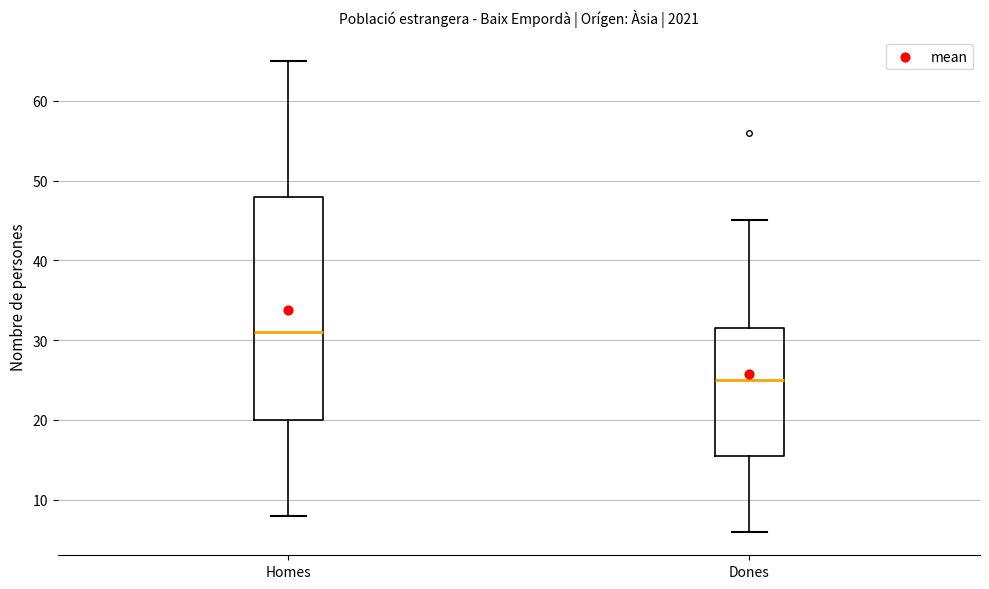

Where is the upper edge of the box for Dones on the y-axis? The values are not printed on the chart, so give them approximately, as read against the axis.

32